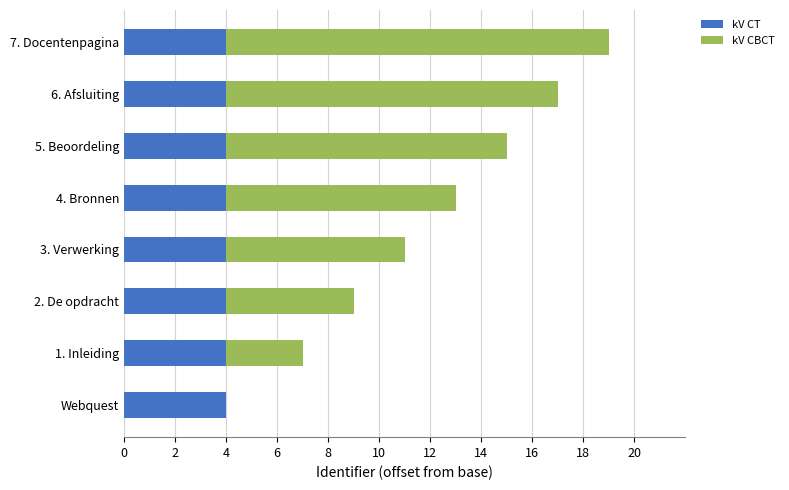

The kV CT series shows 4 at 2. De opdracht. True or false?

True